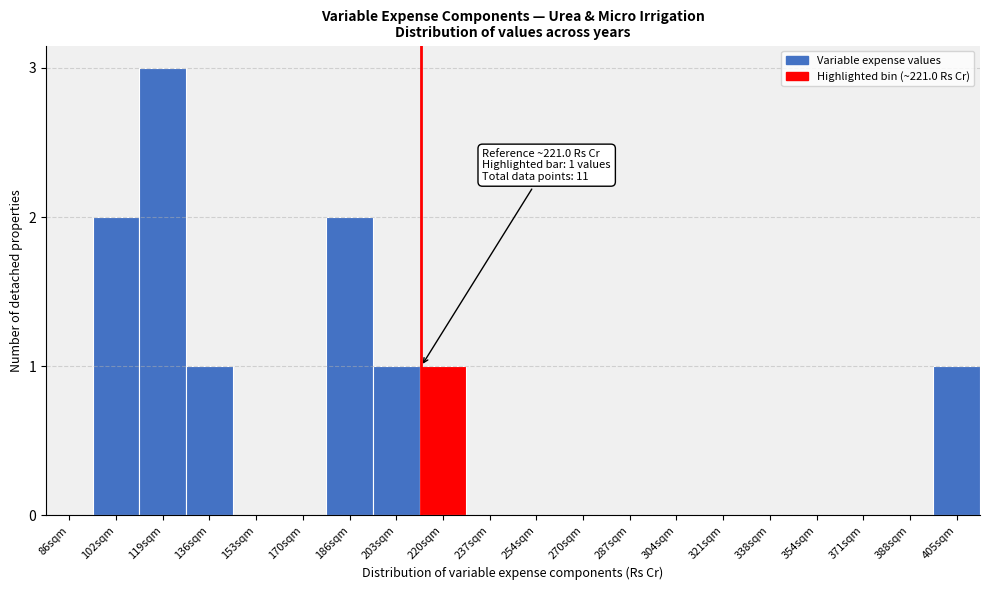

Reading left to right, transcribe all the data shown in this chart.

86sqm=0	102sqm=2	119sqm=3	136sqm=1	153sqm=0	170sqm=0	186sqm=2	203sqm=1	220sqm=1	237sqm=0	254sqm=0	270sqm=0	287sqm=0	304sqm=0	321sqm=0	338sqm=0	354sqm=0	371sqm=0	388sqm=0	405sqm=1